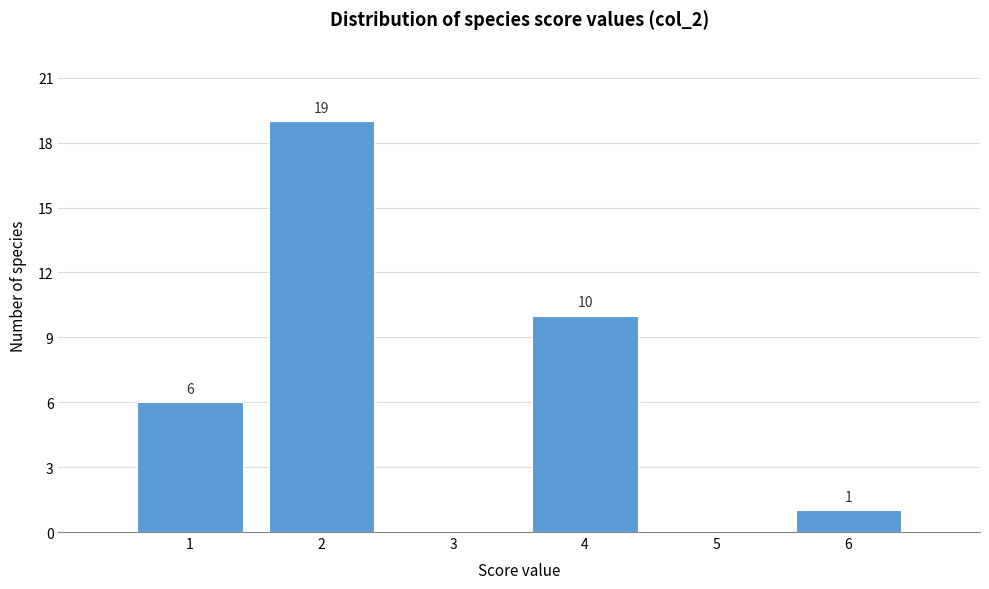

Which range on the x-axis has the tallest bar?

1.5 to 2.5